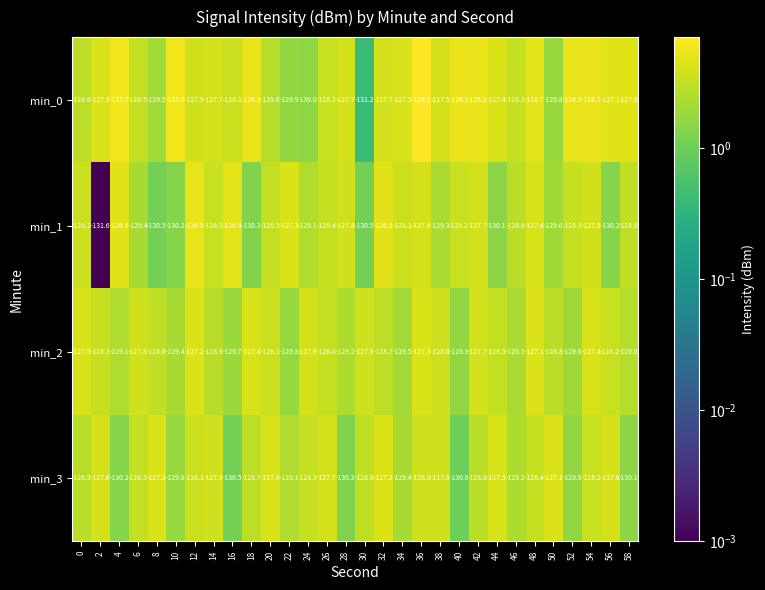

At 8, list the series in order from largest to smallest.

min_3, min_2, min_0, min_1